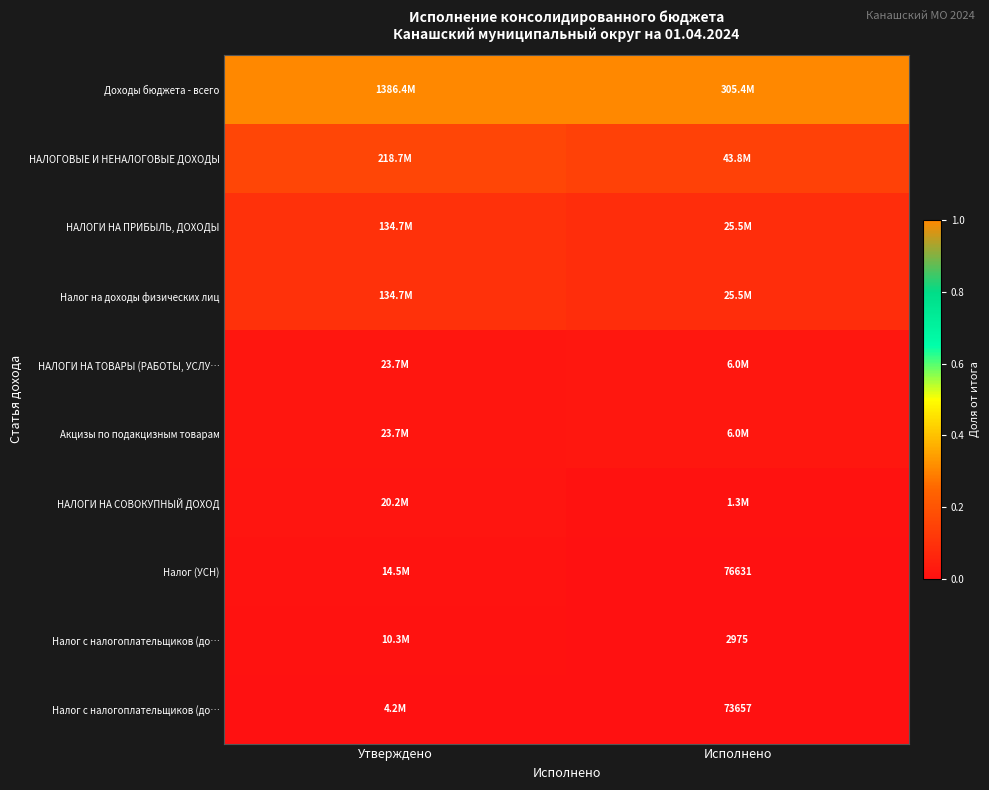

At how many categories does at least one series exceed 0?

2